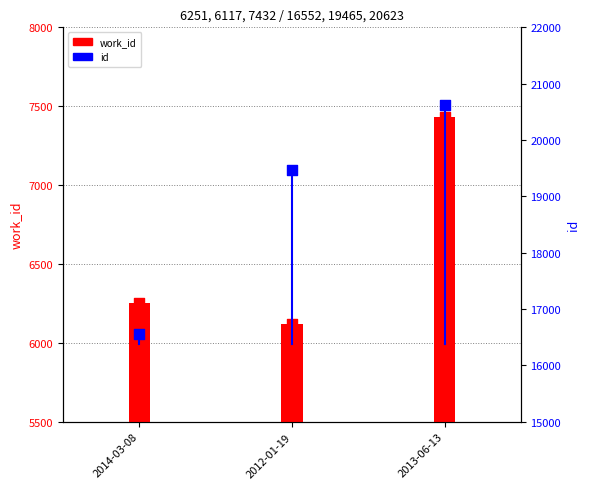

At how many categories does at least one series exceed 15588?

3